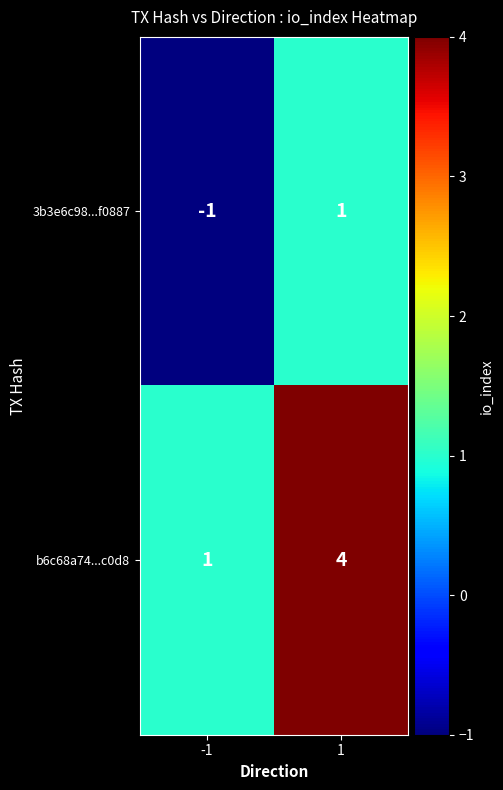

What is the highest value of the b6c68a74...c0d8 series?

4